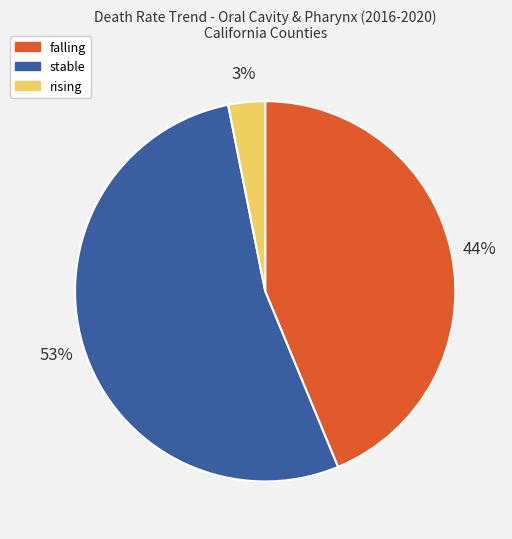

To the nearest percent, what percentage of the pie is stable?

53%